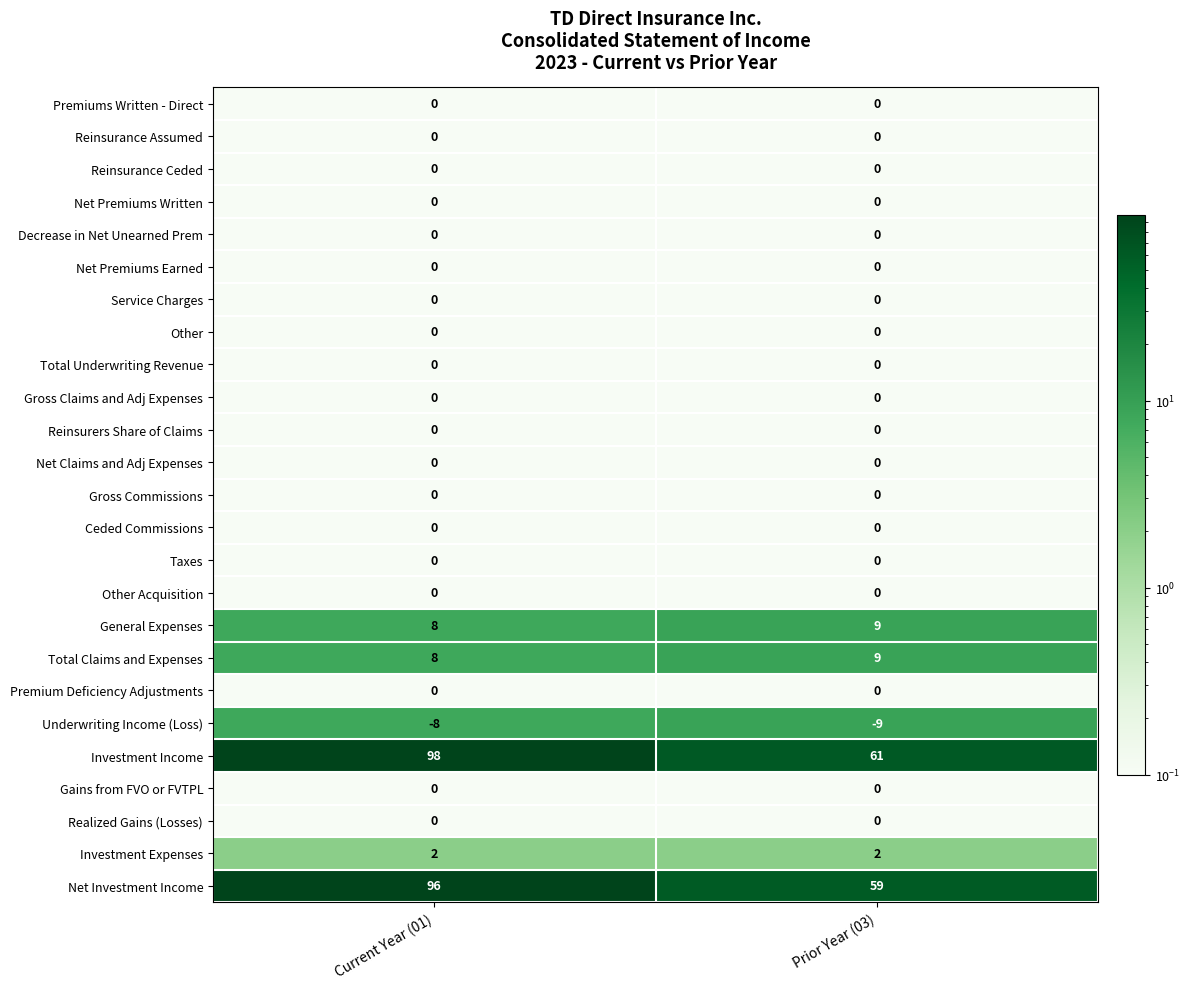

How many distinct data groups are displayed?

25